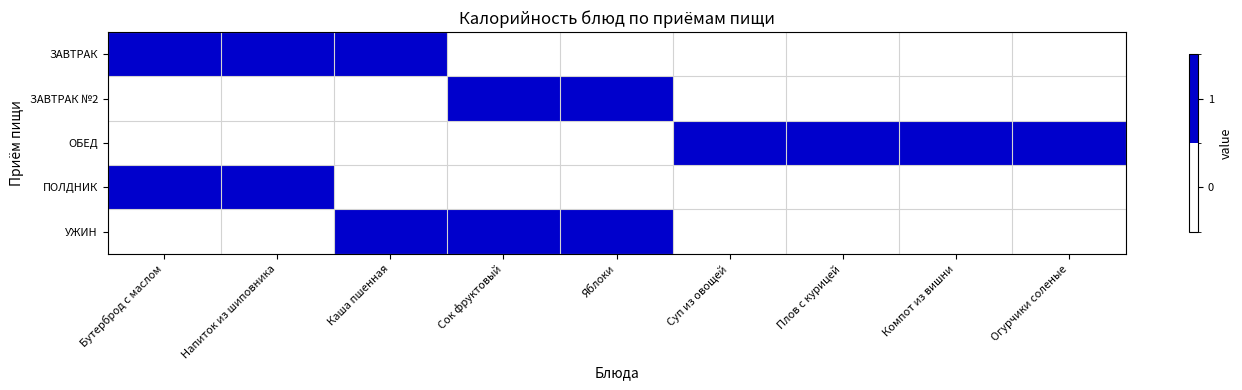

List the series in order of their peak value, highest first.

ЗАВТРАК, ЗАВТРАК №2, ОБЕД, ПОЛДНИК, УЖИН